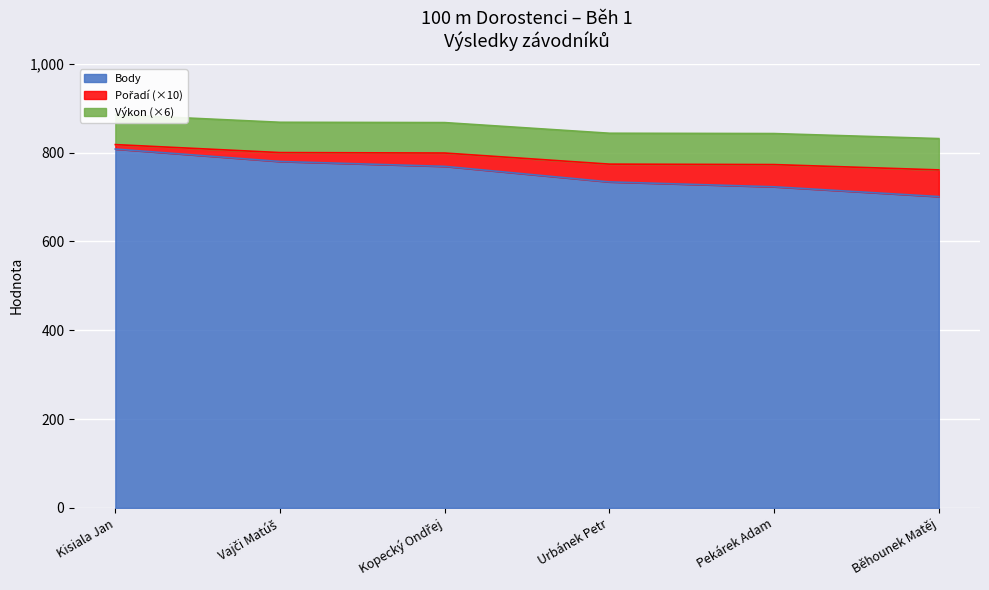

What is the minimum value for Body?

701